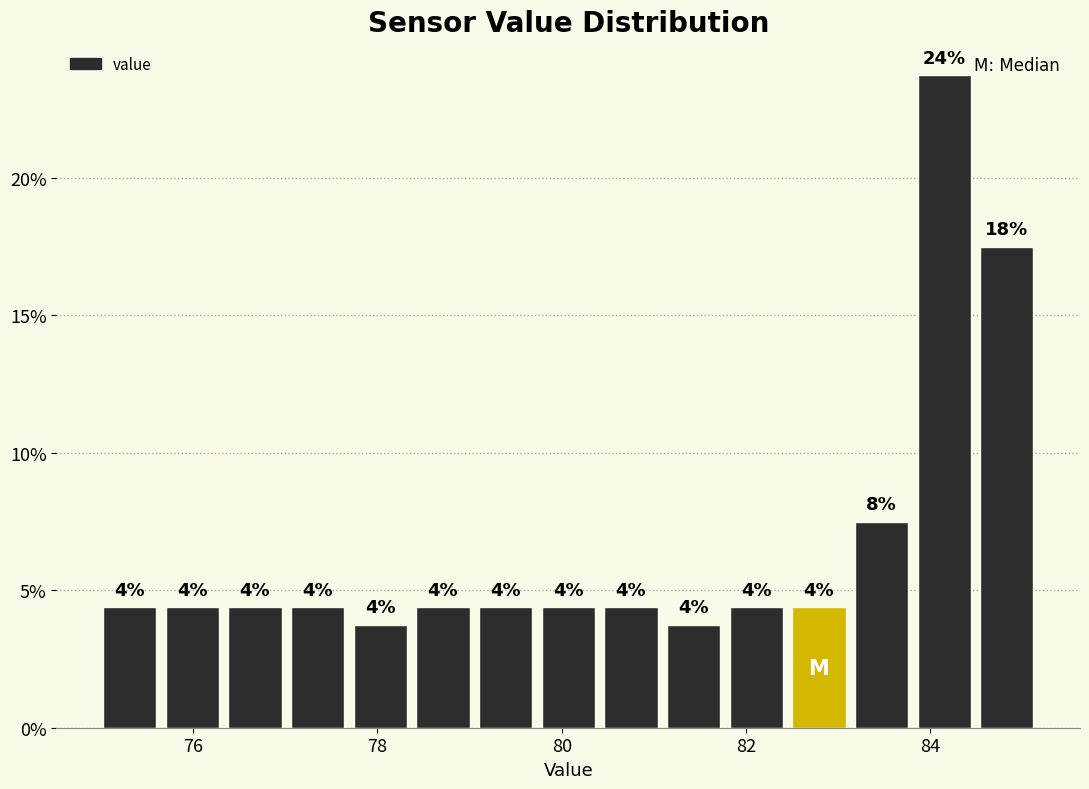

Read against the x-axis, roughly where is the centre of the tallest bar?

84.2